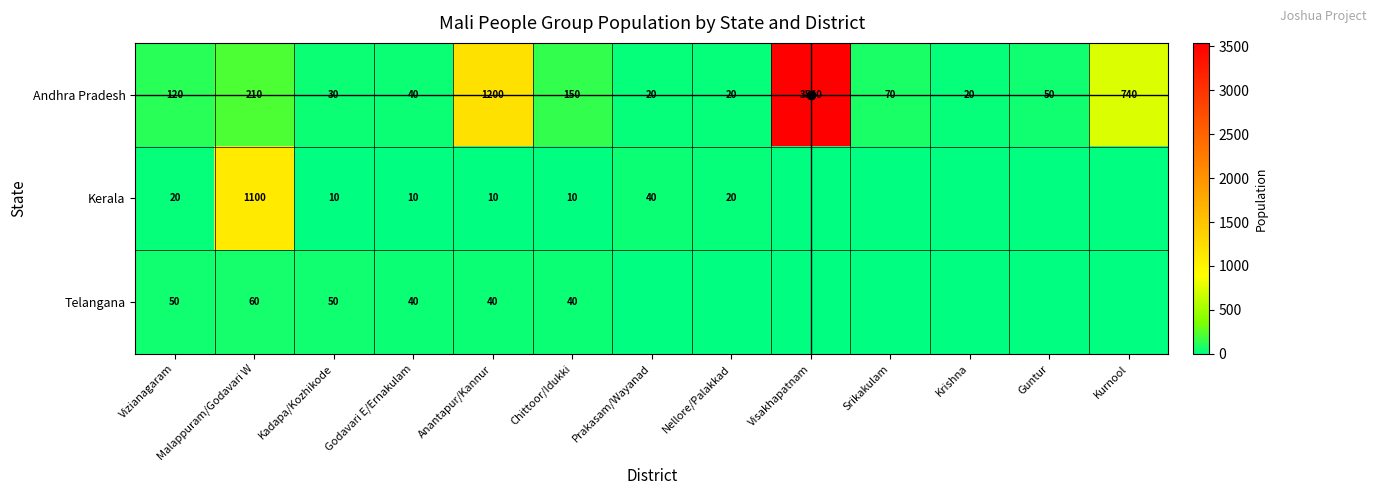

At which label does Andhra Pradesh reach its peak?

Visakhapatnam